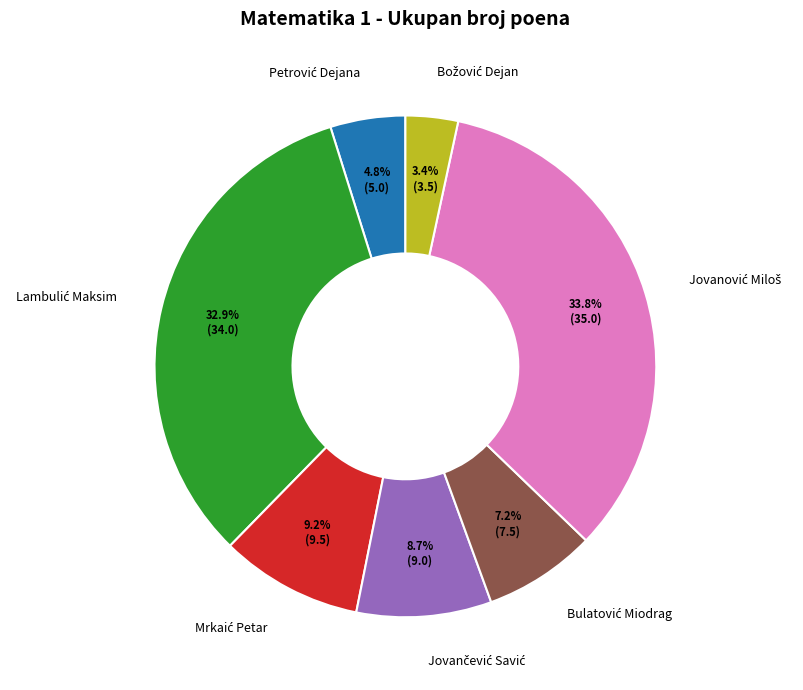

Does any single category account for the majority?

No